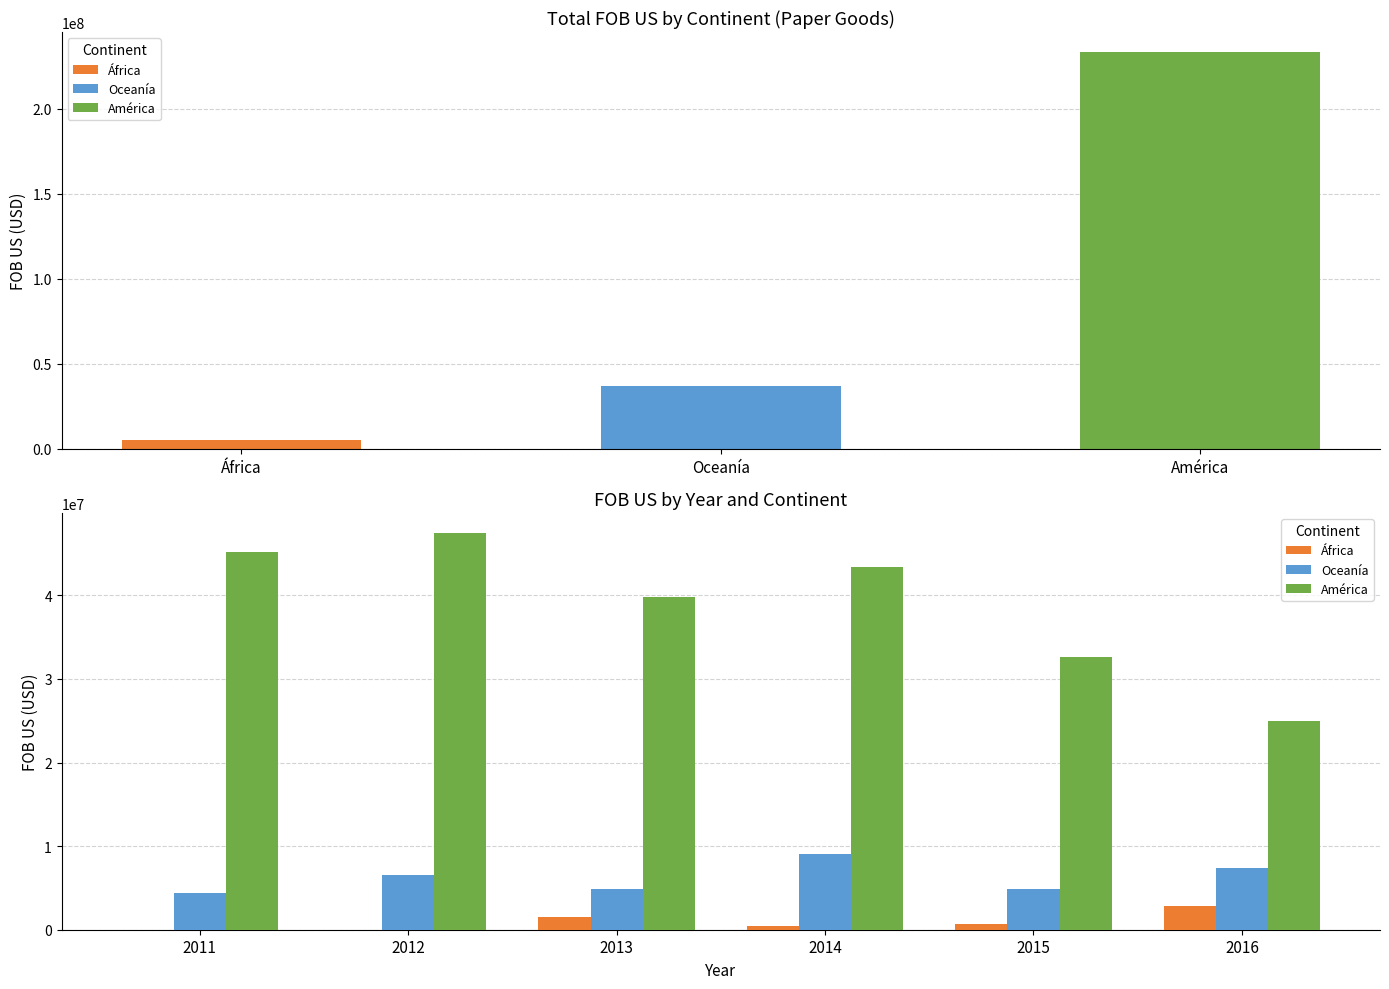

What position from the right is 4?

2